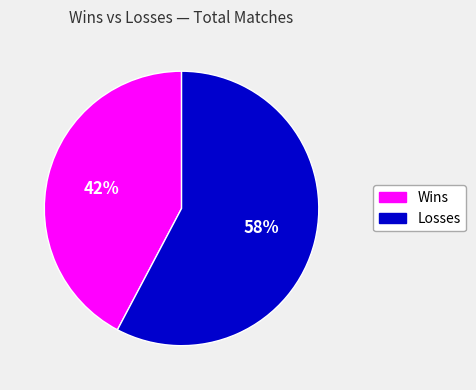

Which slice is the smallest?

Wins